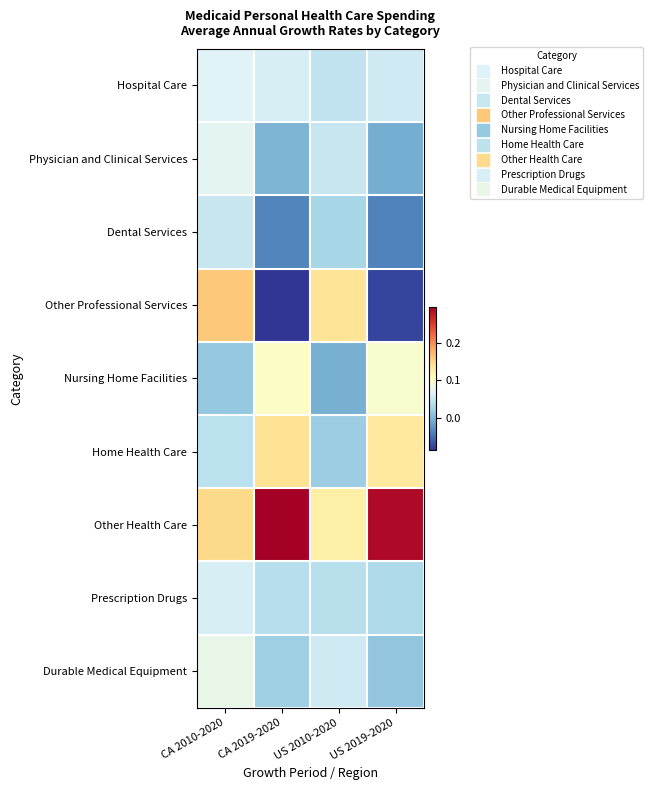

At which category is the sum across all series the highest?

CA 2010-2020